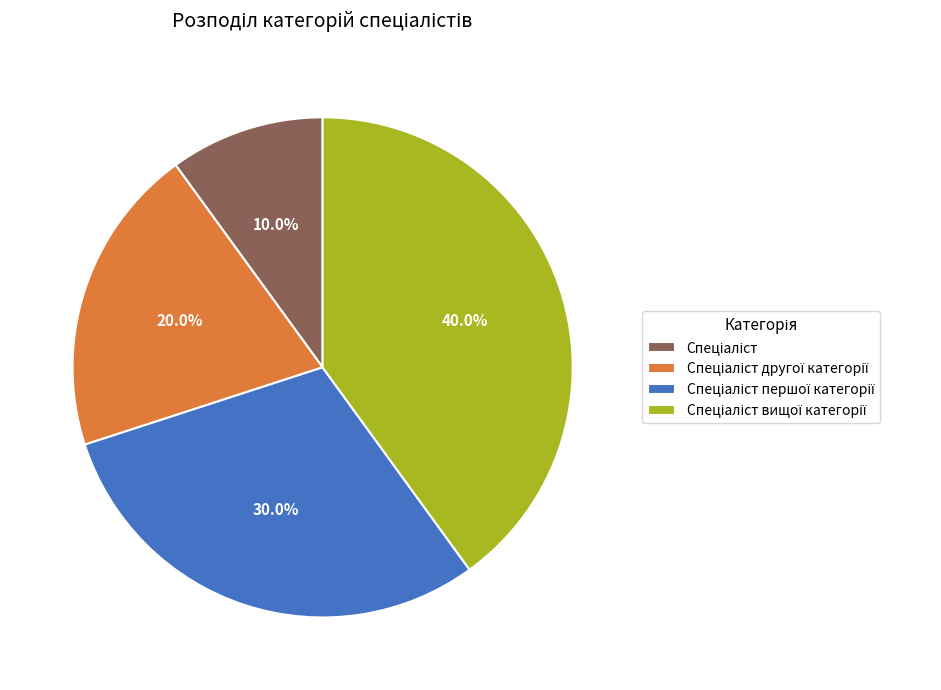

Is there any slice that represents more than half of the pie?

No